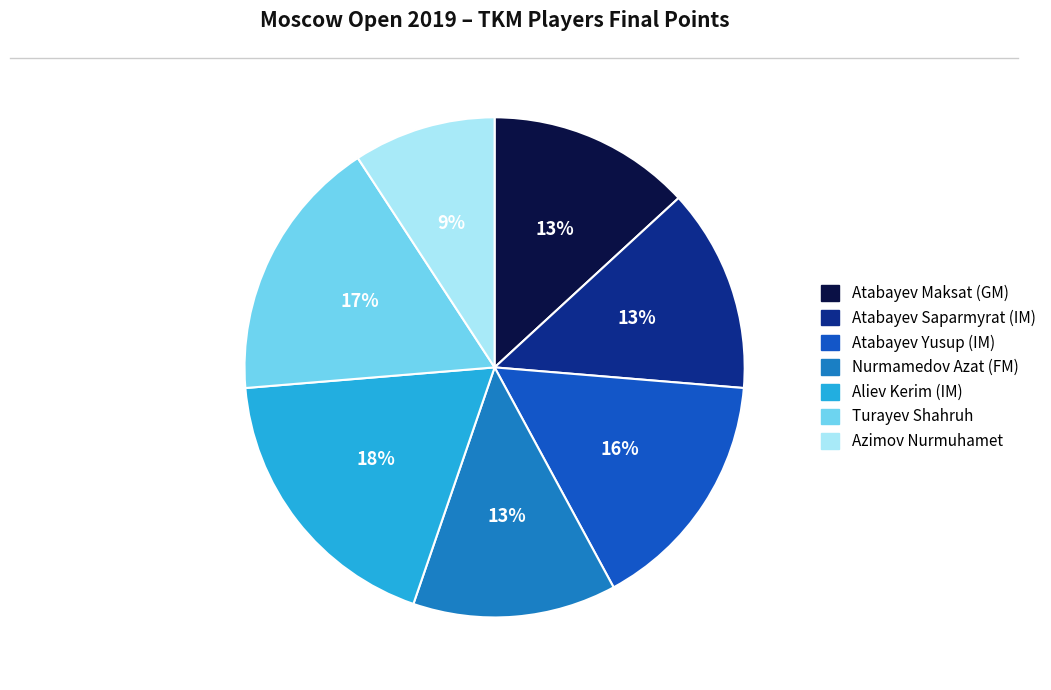

Between Aliev Kerim (IM) and Atabayev Saparmyrat (IM), which is larger?

Aliev Kerim (IM)